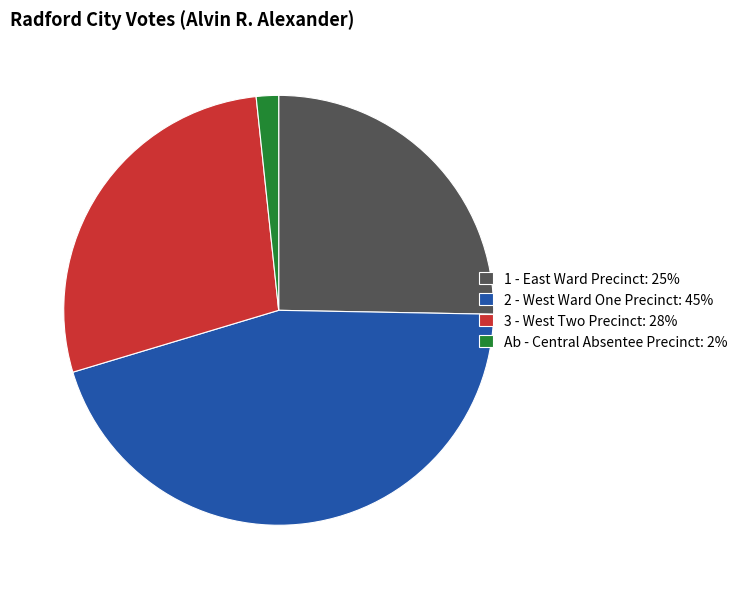

Between Ab - Central Absentee Precinct: 2% and 2 - West Ward One Precinct: 45%, which is larger?

2 - West Ward One Precinct: 45%